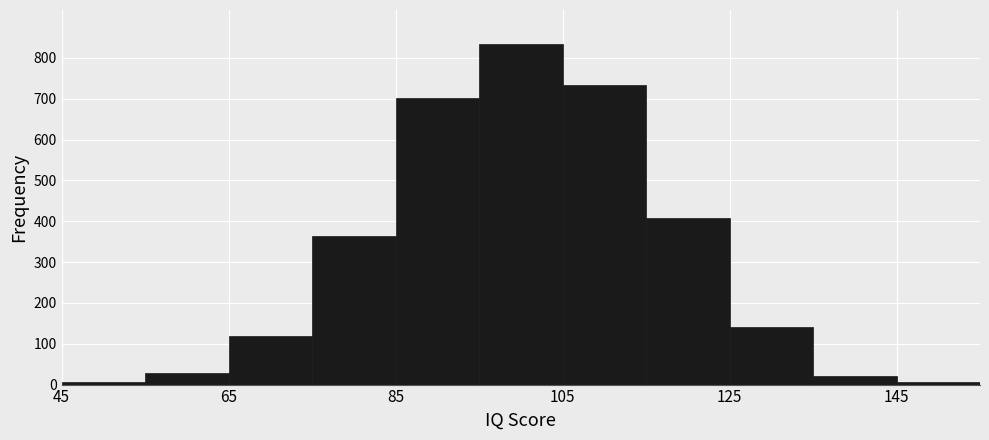

What is the height of the bar covering 75 to 85 on the x-axis? Neither the bar edges nor the heights are printed on the chart, so give them approximately, as read against the axes.

370